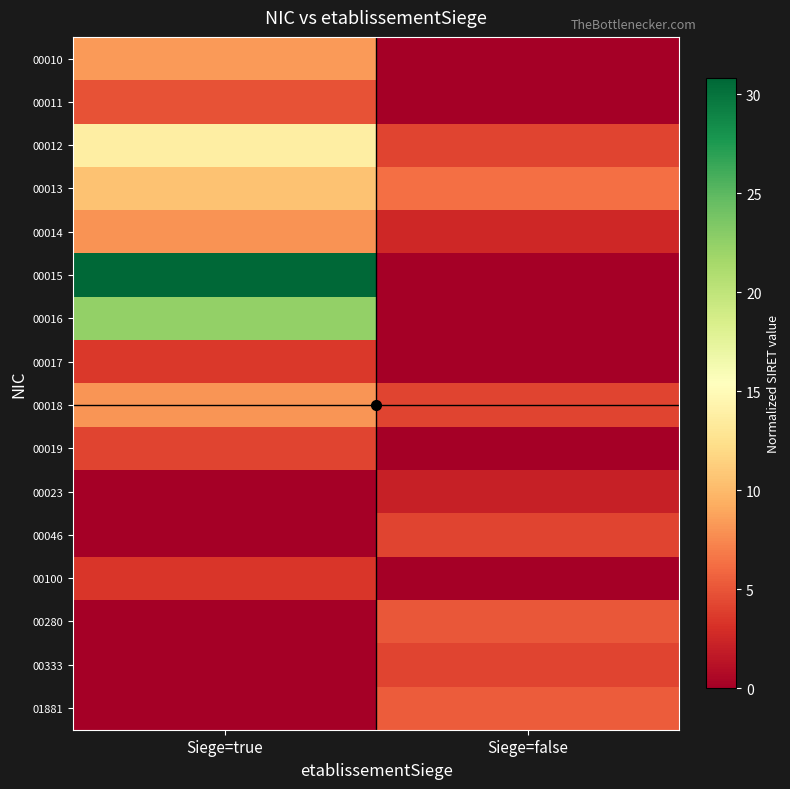

Reading right to left, list all the values displayed in this chart.

00010: Siege=false=0.0	Siege=true=8.3
00011: Siege=false=0.0	Siege=true=4.9
00012: Siege=false=4.2	Siege=true=13.8
00013: Siege=false=6.4	Siege=true=10.6
00014: Siege=false=2.6	Siege=true=8.0
00015: Siege=false=0.0	Siege=true=30.8
00016: Siege=false=0.0	Siege=true=22.5
00017: Siege=false=0.0	Siege=true=3.5
00018: Siege=false=4.2	Siege=true=8.2
00019: Siege=false=0.0	Siege=true=4.2
00023: Siege=false=2.1	Siege=true=0.0
00046: Siege=false=4.2	Siege=true=0.0
00100: Siege=false=0.0	Siege=true=3.5
00280: Siege=false=5.1	Siege=true=0.0
00333: Siege=false=4.1	Siege=true=0.0
01881: Siege=false=5.3	Siege=true=0.0